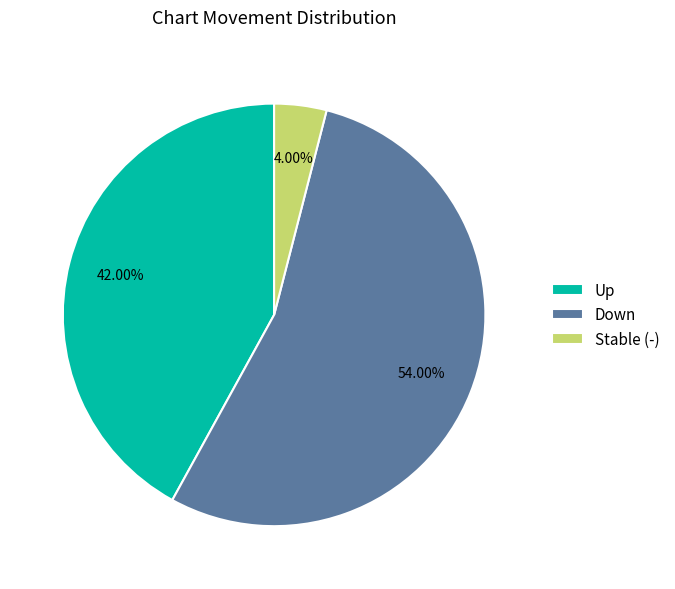

What is the ratio of the value at Down to the value at Up?

1.3